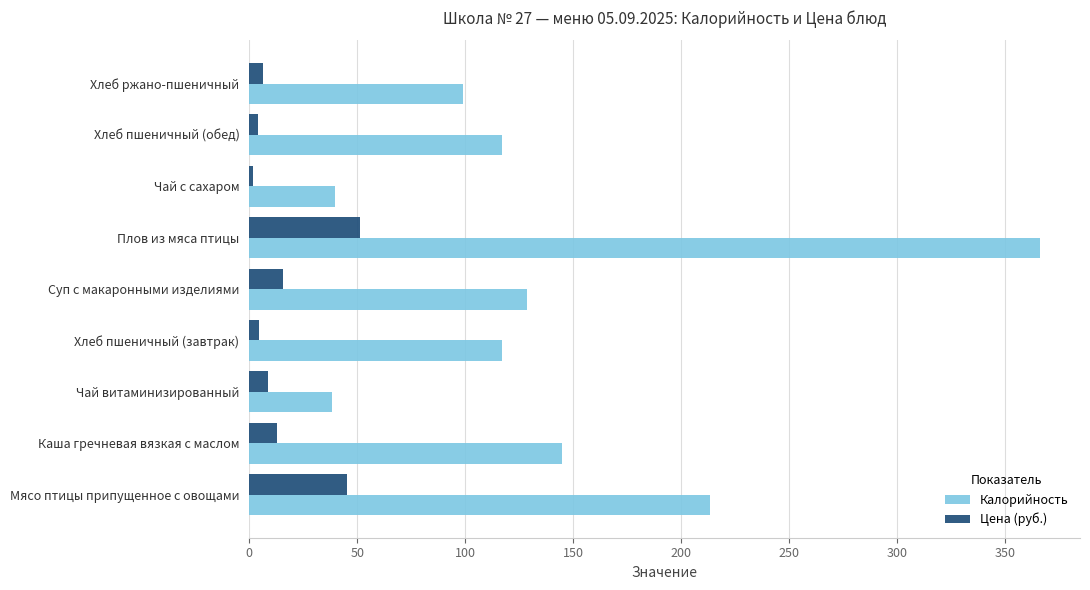

Which series has the largest range (max minus min)?

Калорийность